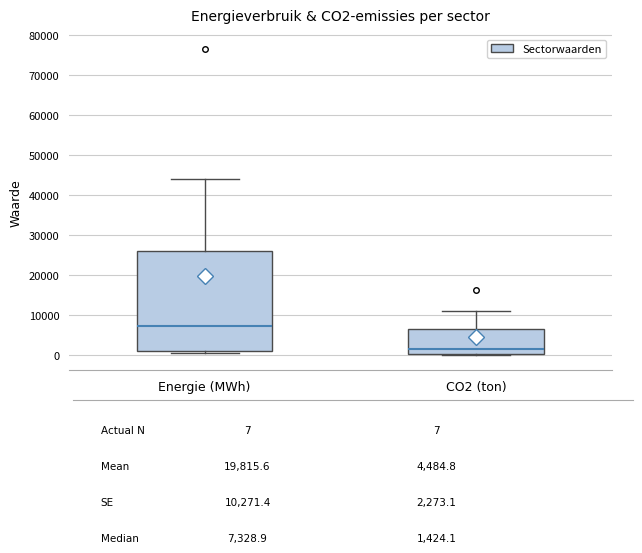

Which box is the tallest, from its lower edge to its upper edge?

Energie (MWh)